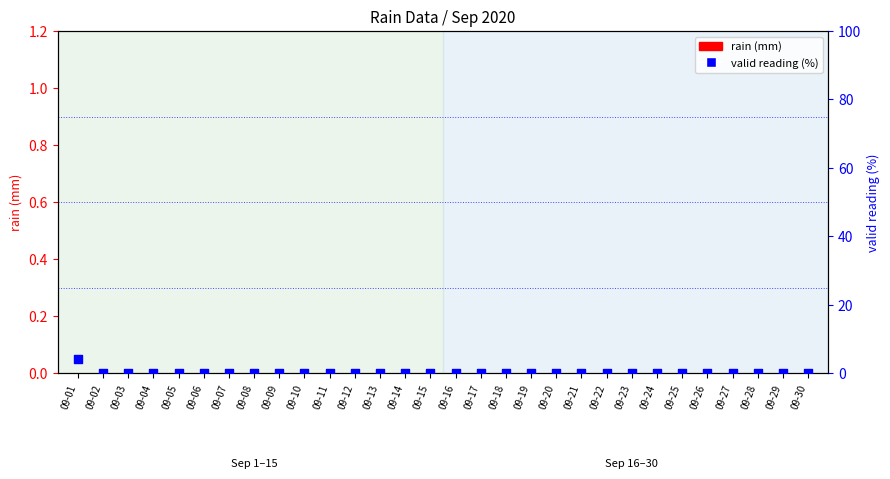

What are all the series names shown in the legend?

rain (mm), valid reading (%)